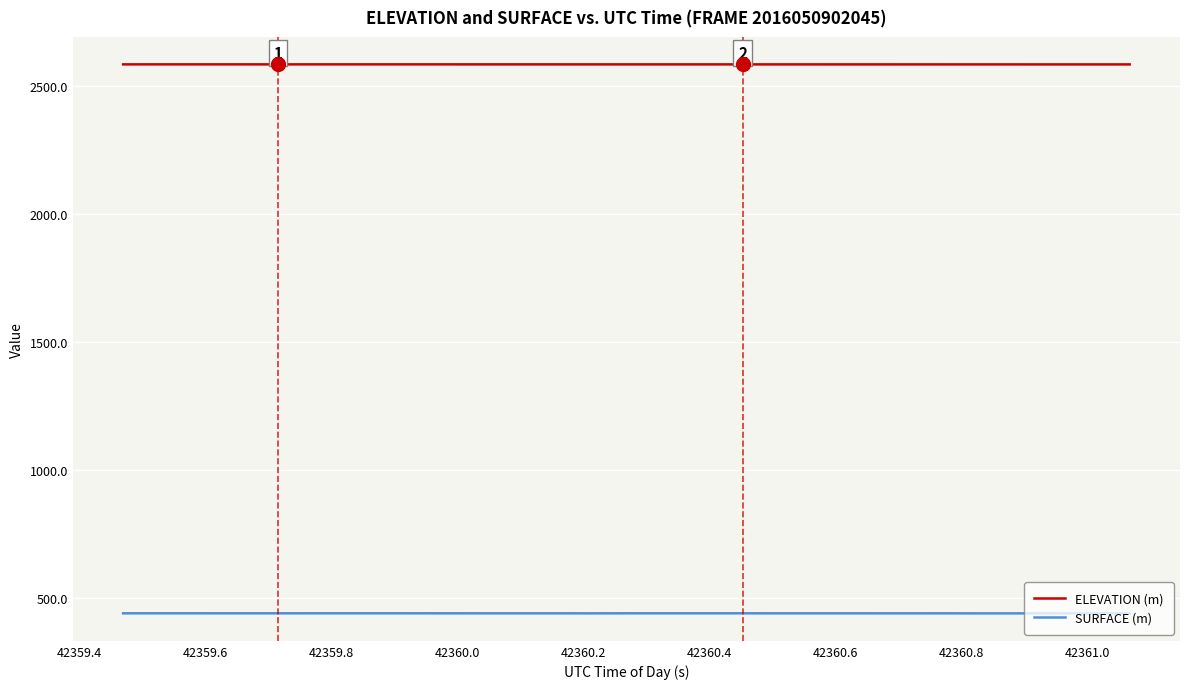

What is the average value of the SURFACE (m) series?

441.8